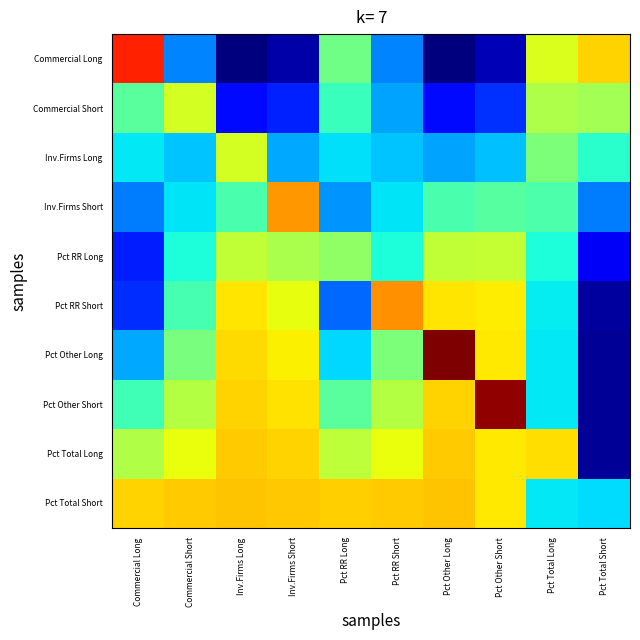

Rank the series by their maximum value, from lowest to highest.

Pct RR Long, Commercial Short, Inv.Firms Long, Pct Total Long, Pct Total Short, Inv.Firms Short, Pct RR Short, Commercial Long, Pct Other Short, Pct Other Long